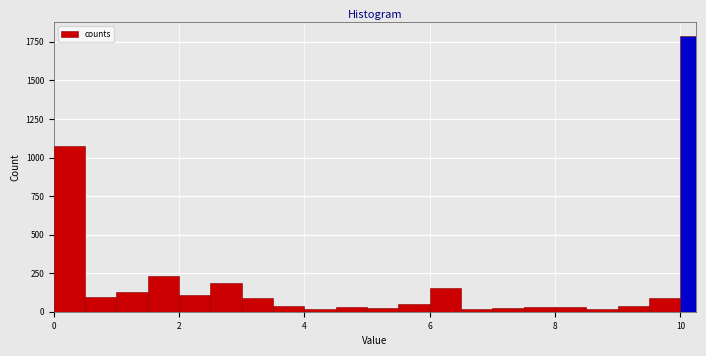

Around what value on the x-axis is the tallest bar? Give the approximate position of its centre, as read against the axis.

10.2